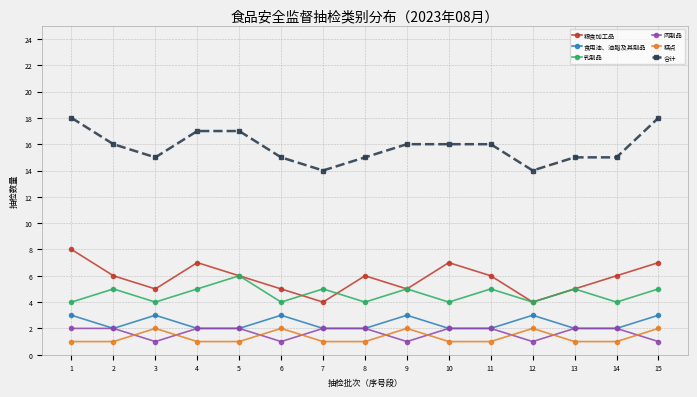

True or false: 糕点 and 食用油、油脂及其制品 cross at least once.

False